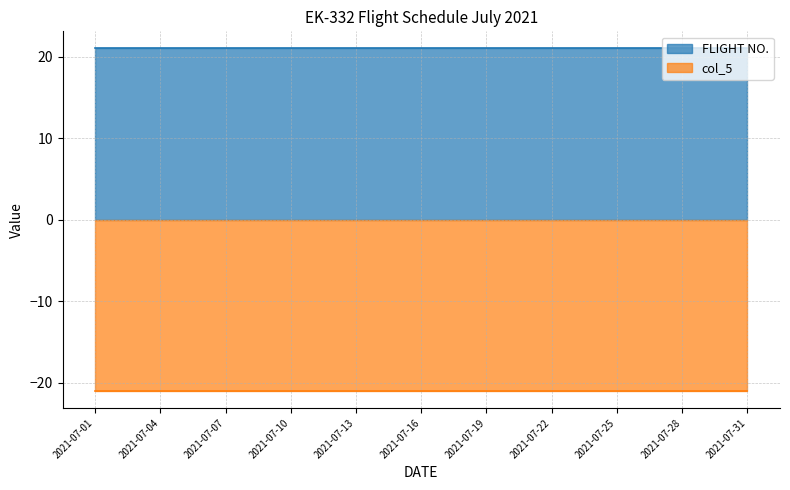

True or false: FLIGHT NO. and col_5 cross at least once.

False